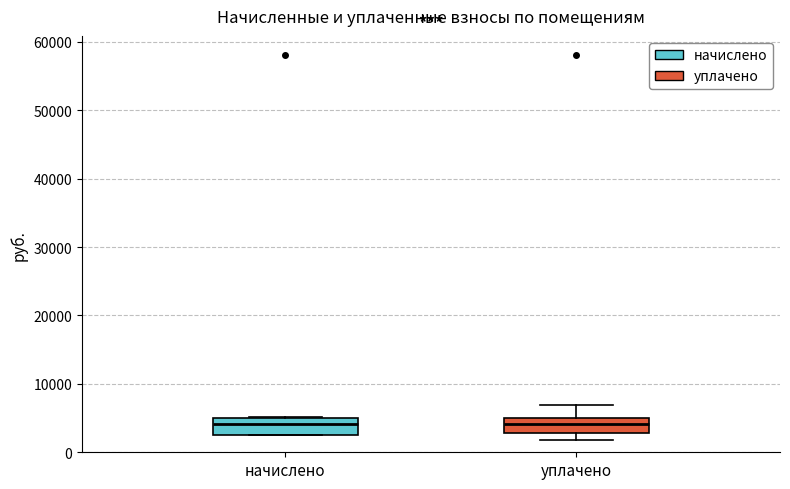

Where is the upper edge of the box for начислено on the y-axis? The values are not printed on the chart, so give them approximately, as read against the axis.

5000